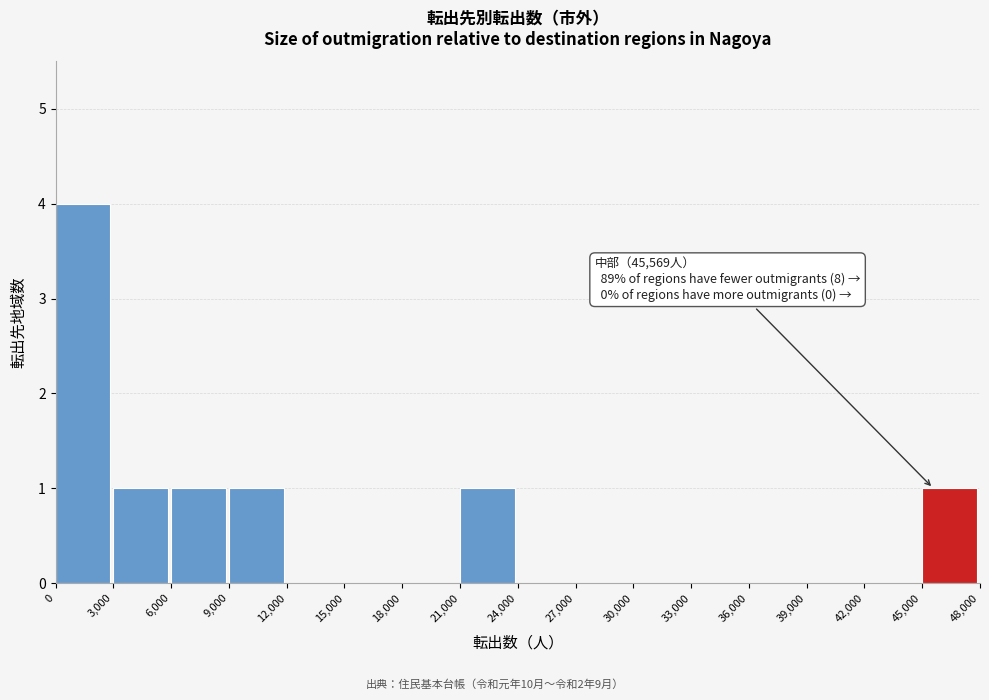

Which range on the x-axis has the tallest bar?

0 to 3,000